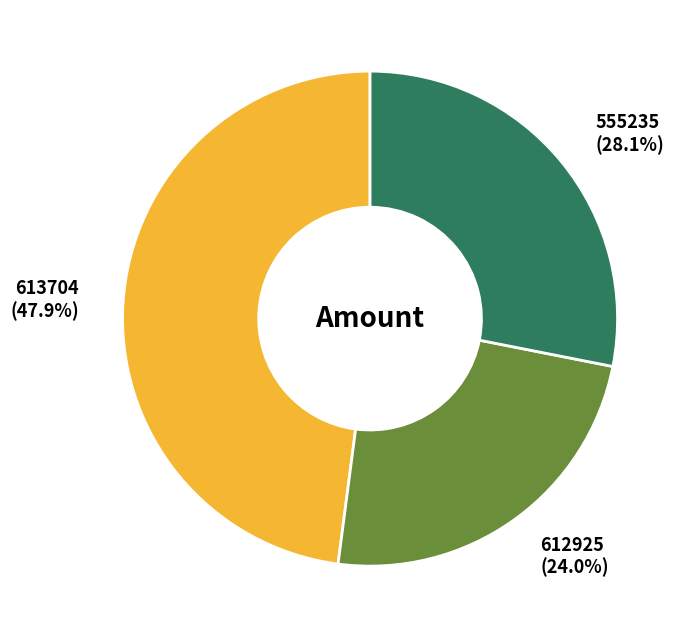

What is the largest slice in the pie chart?

613704